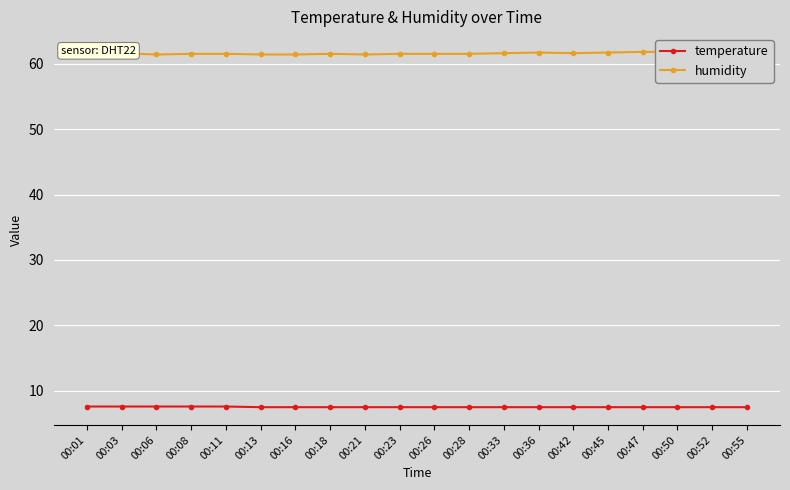

What is the average value of the temperature series?

7.5